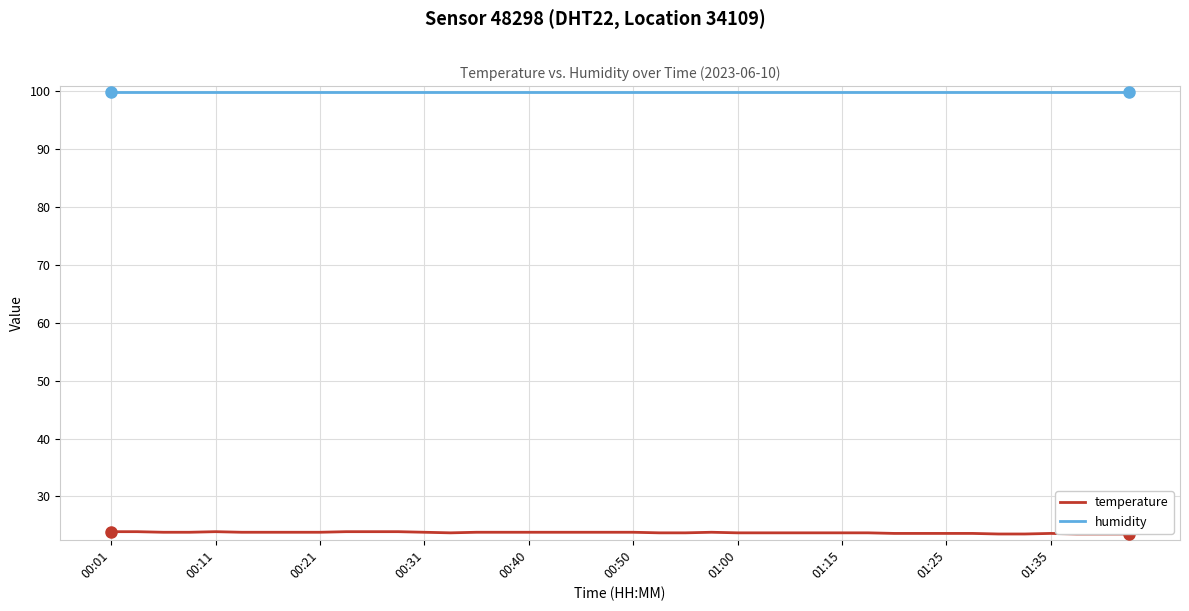

Rank the series by their maximum value, from highest to lowest.

humidity, temperature